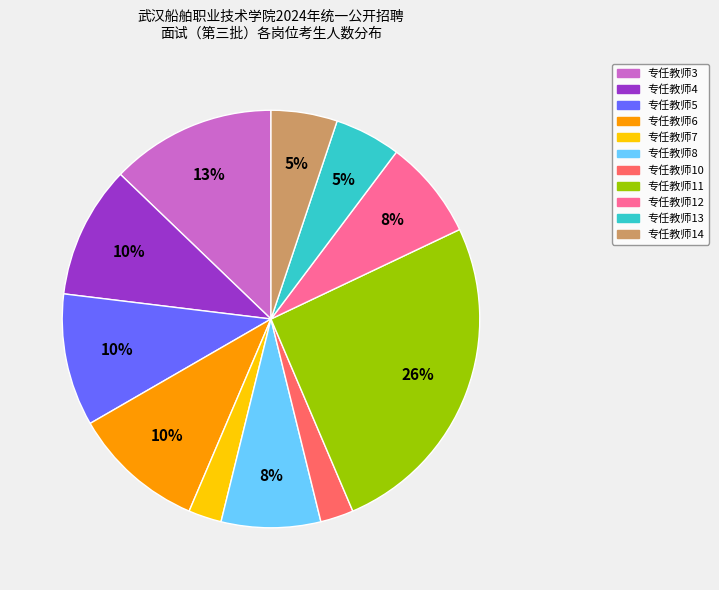

Do 专任教师14 and 专任教师13 together represent more than half of the pie?

No